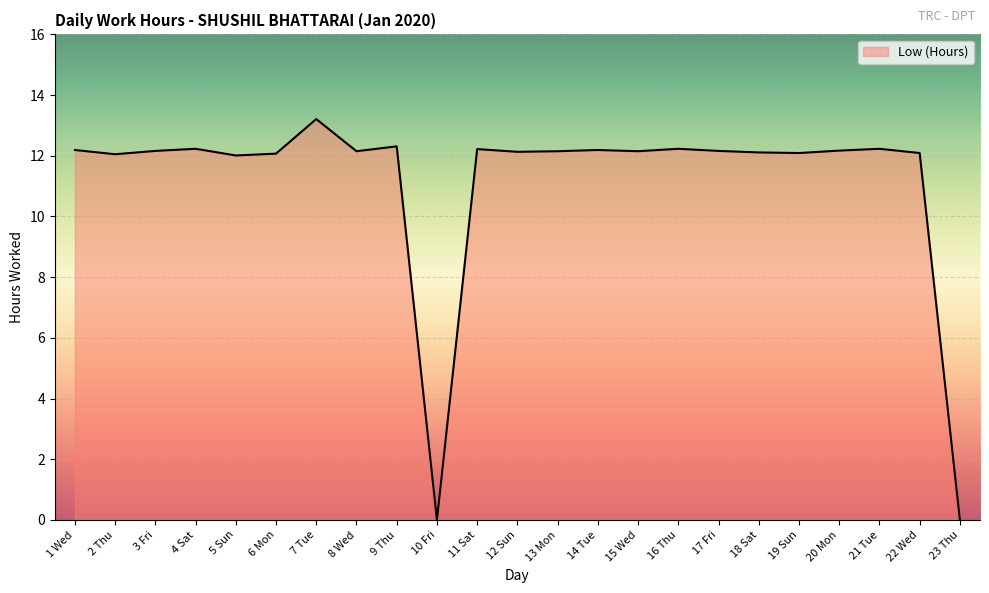

At which label does the data first exceed 12?

1 Wed